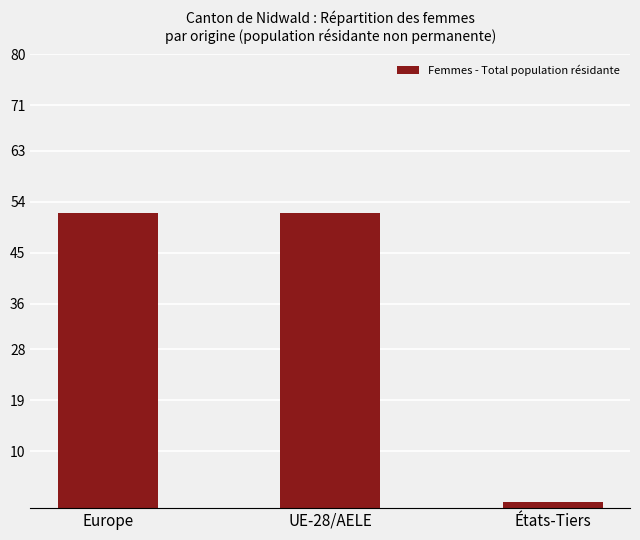

Approximately how many times larger is the value at UE-28/AELE compared to Europe?

1.0